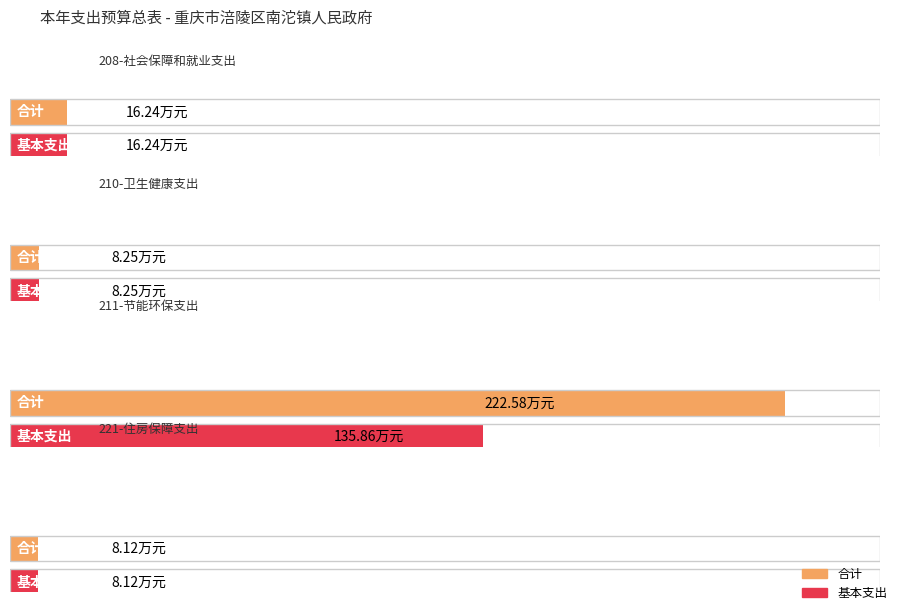

Which has a higher value, 211-节能环保支出 or 210-卫生健康支出?

211-节能环保支出